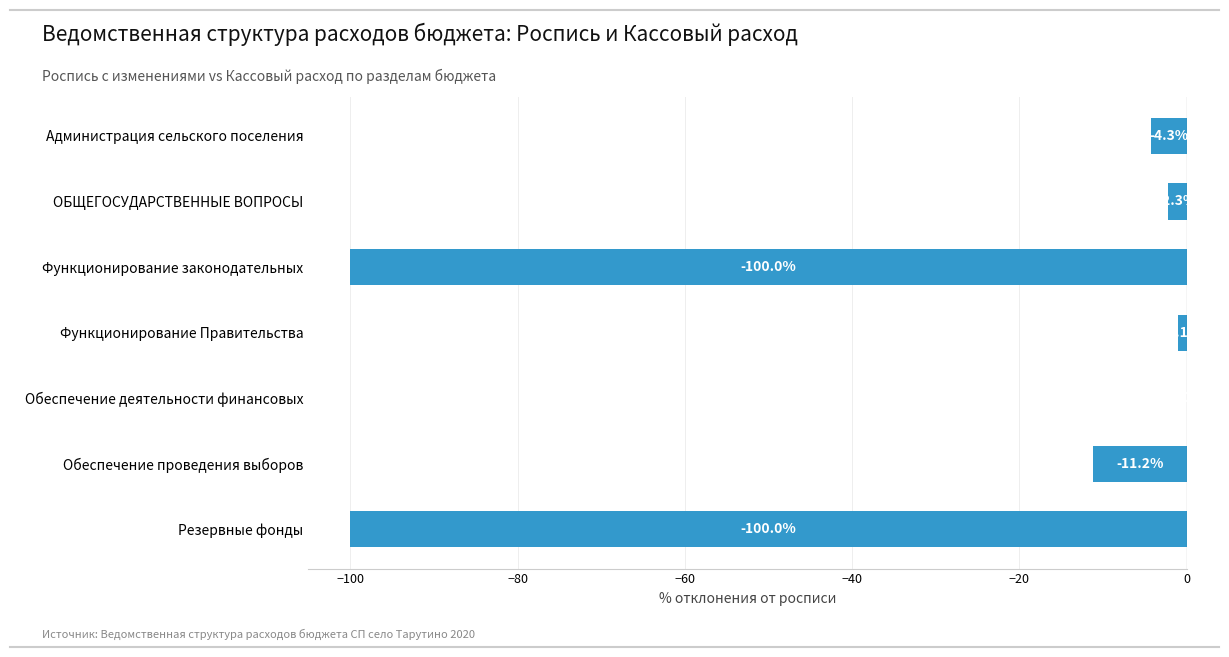

How many categories are shown in the chart?

7